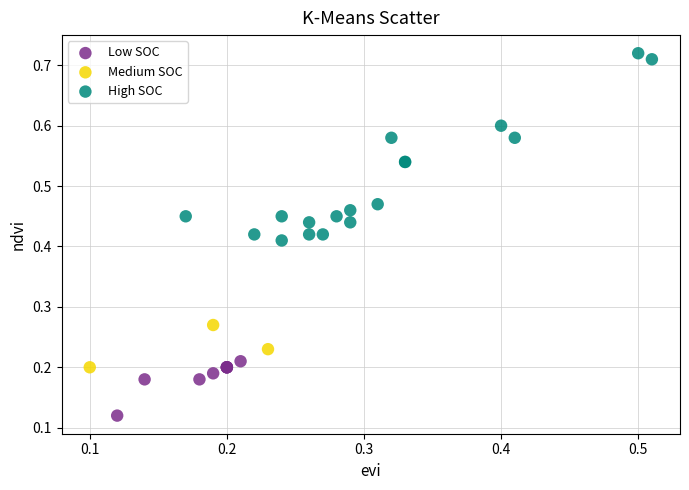

Which series has the largest Y range (max minus min)?

High SOC